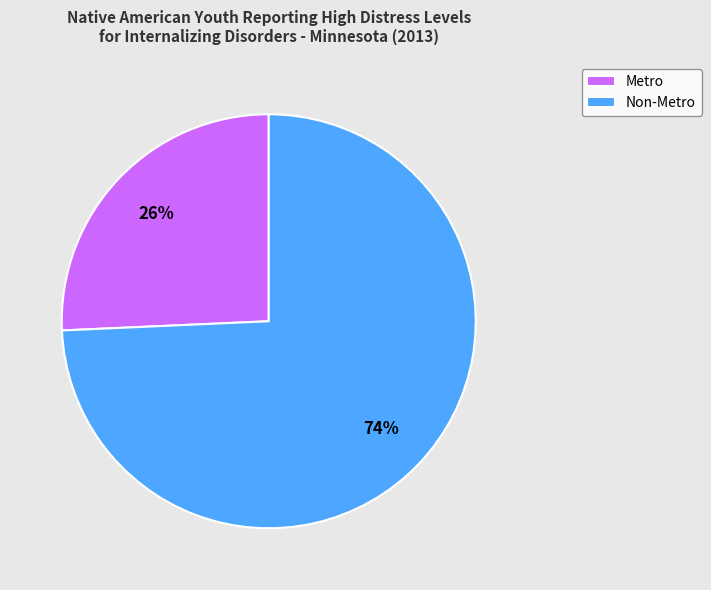

Which has a higher value, Metro or Non-Metro?

Non-Metro